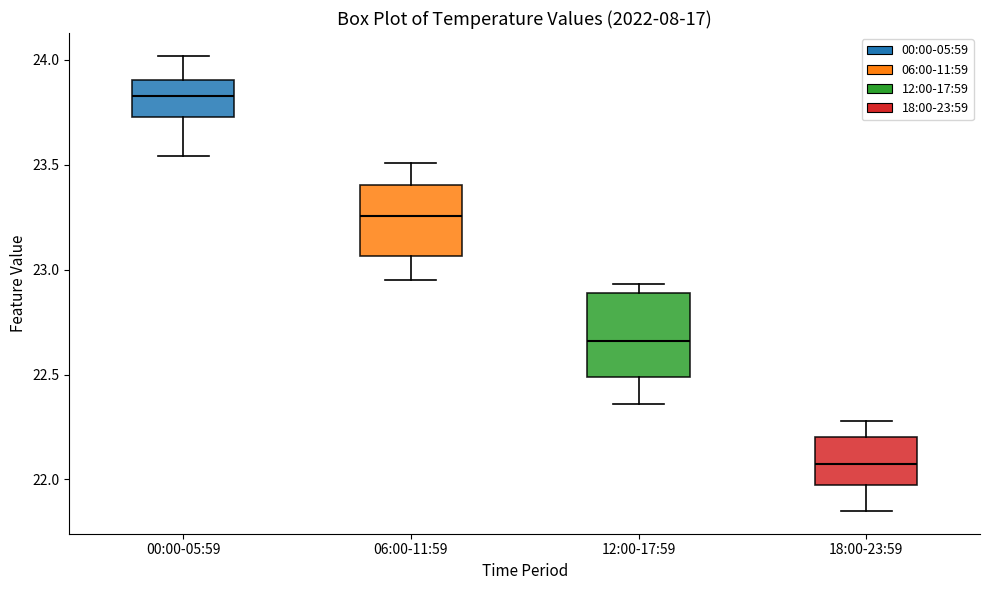

Which box is the tallest, from its lower edge to its upper edge?

12:00-17:59